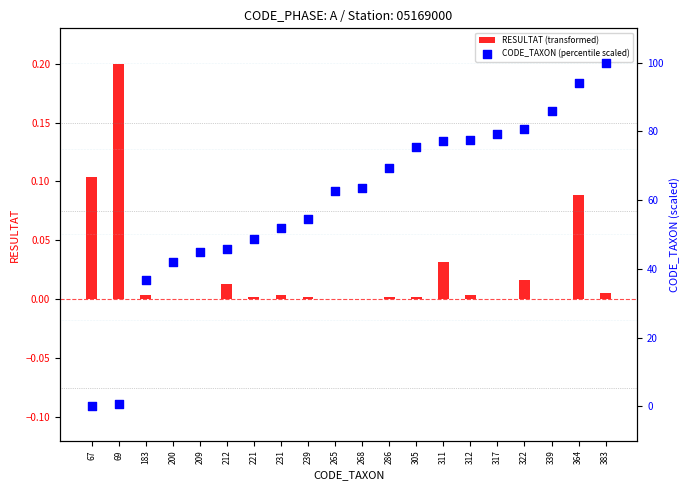

What are all the series names shown in the legend?

RESULTAT (transformed), CODE_TAXON (percentile scaled)